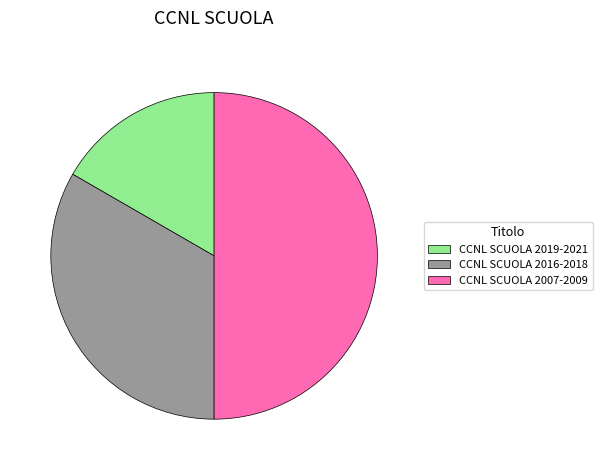

How many slices are in this pie chart?

3